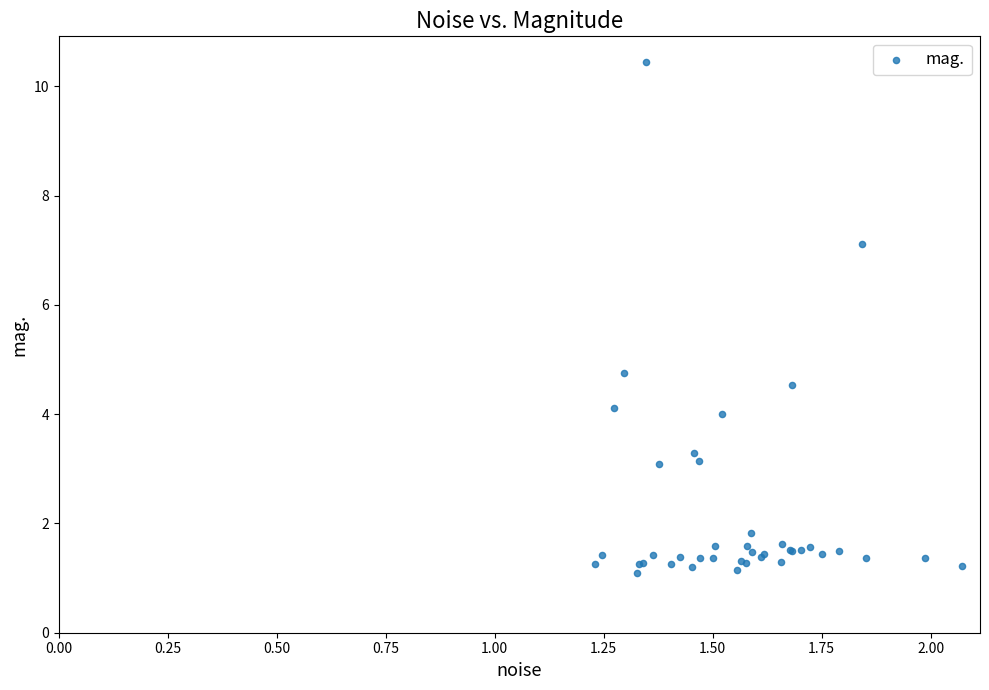

What Y value in the scatter plot is closest to 5?

4.8